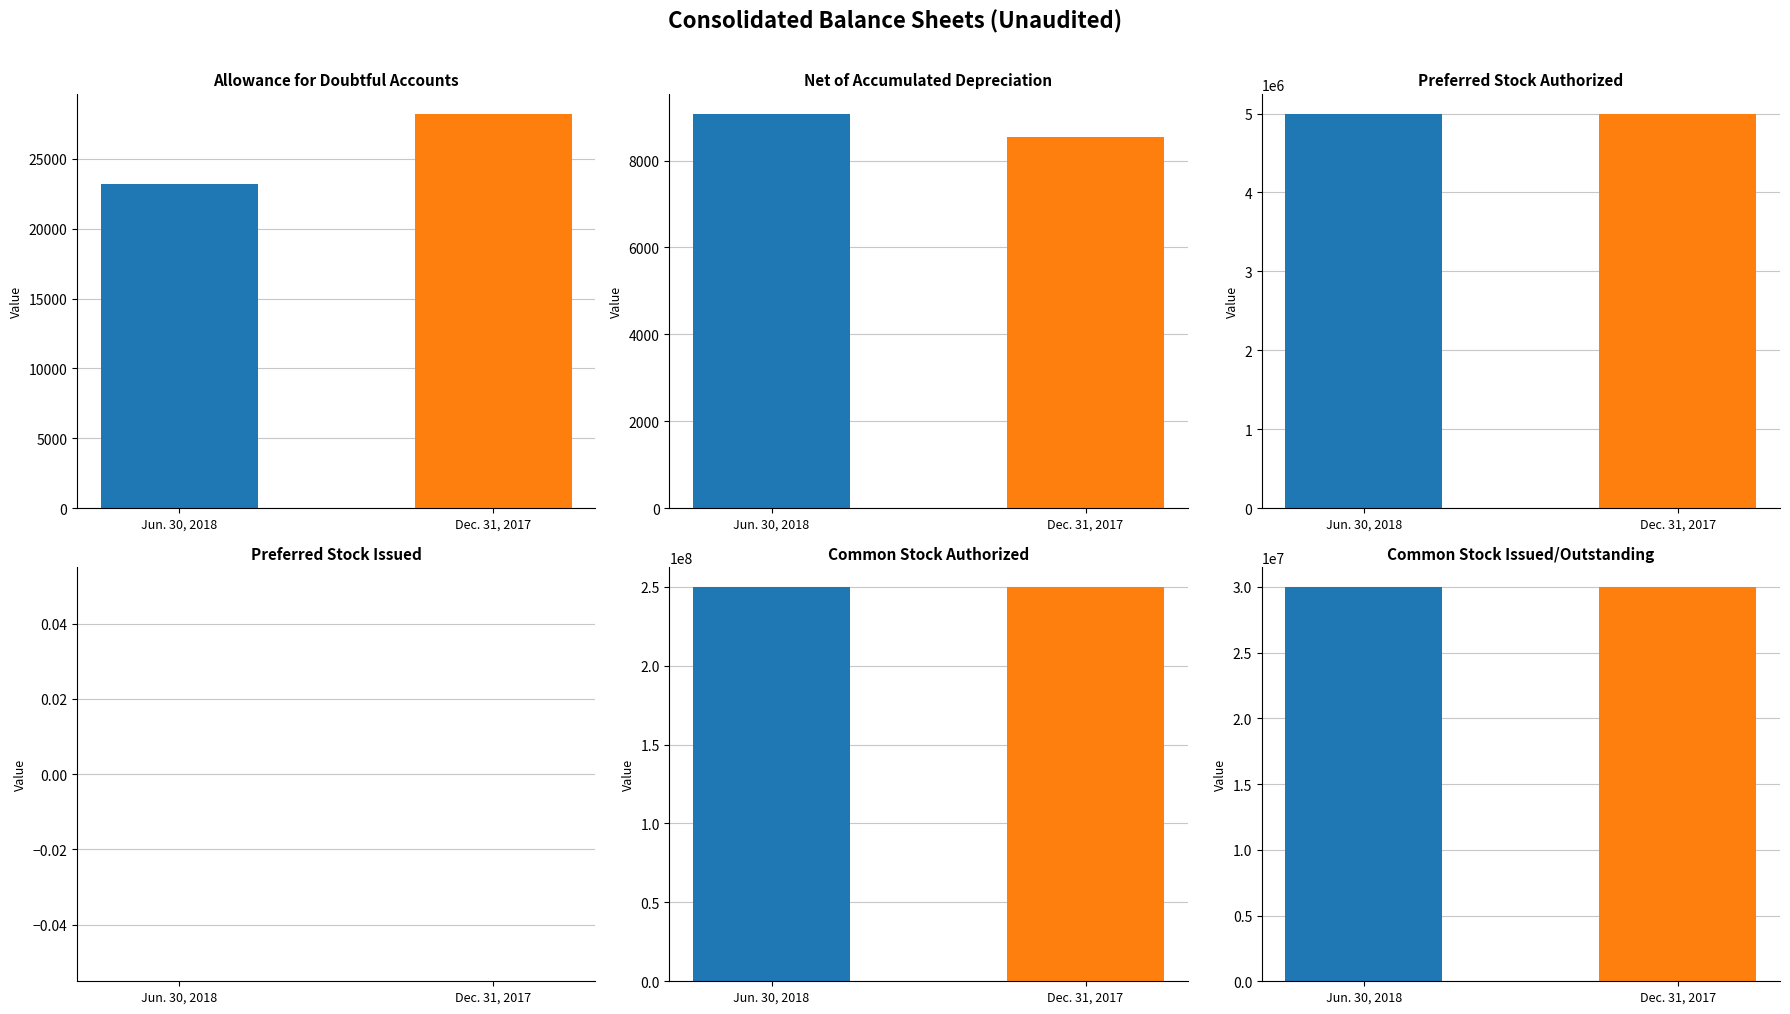

What is the difference between the Jun. 30, 2018 values at Allowance for
doubtful accounts and Preferred stock,
shares outstanding?

23220